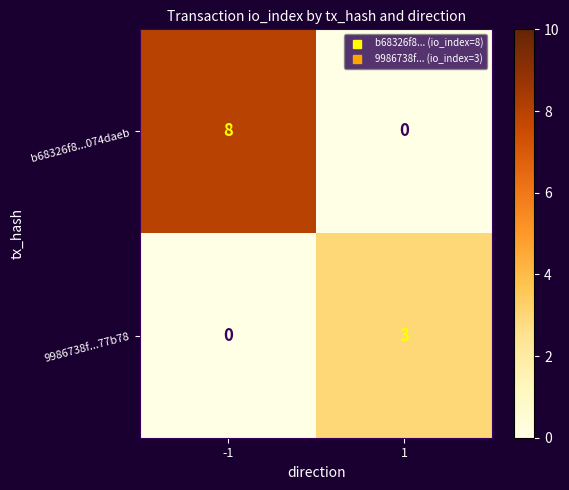

What is the average value of the b68326f8...074daeb series?

4